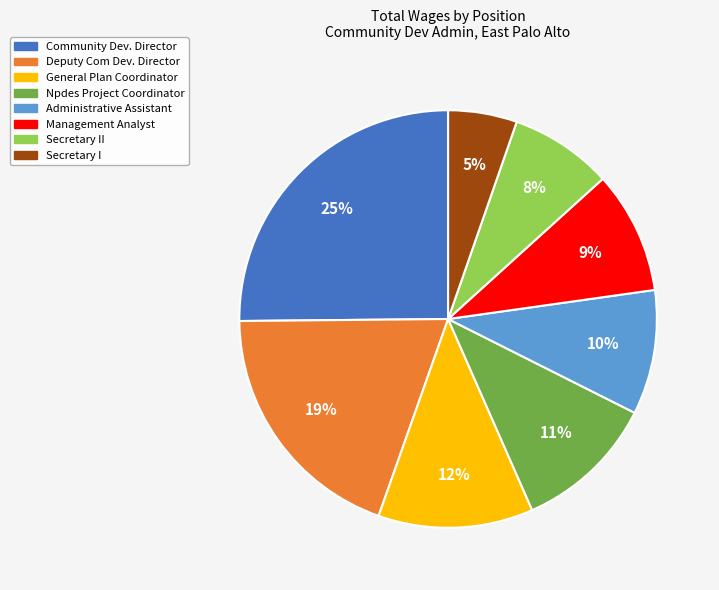

To the nearest percent, what is the difference between the Secretary II and Administrative Assistant slice percentages?

2%